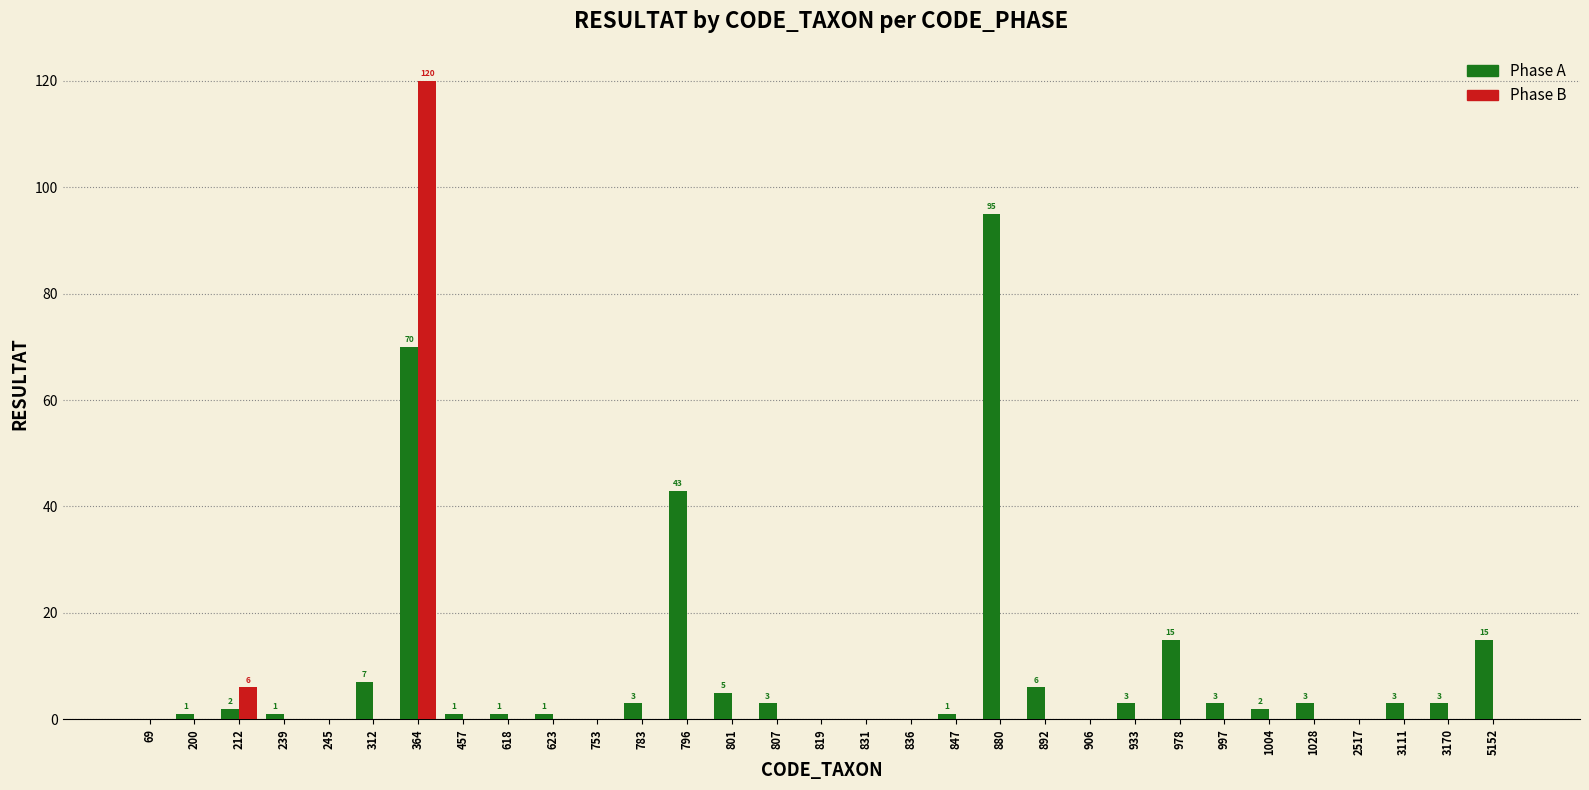

How many groups of bars are there?

31